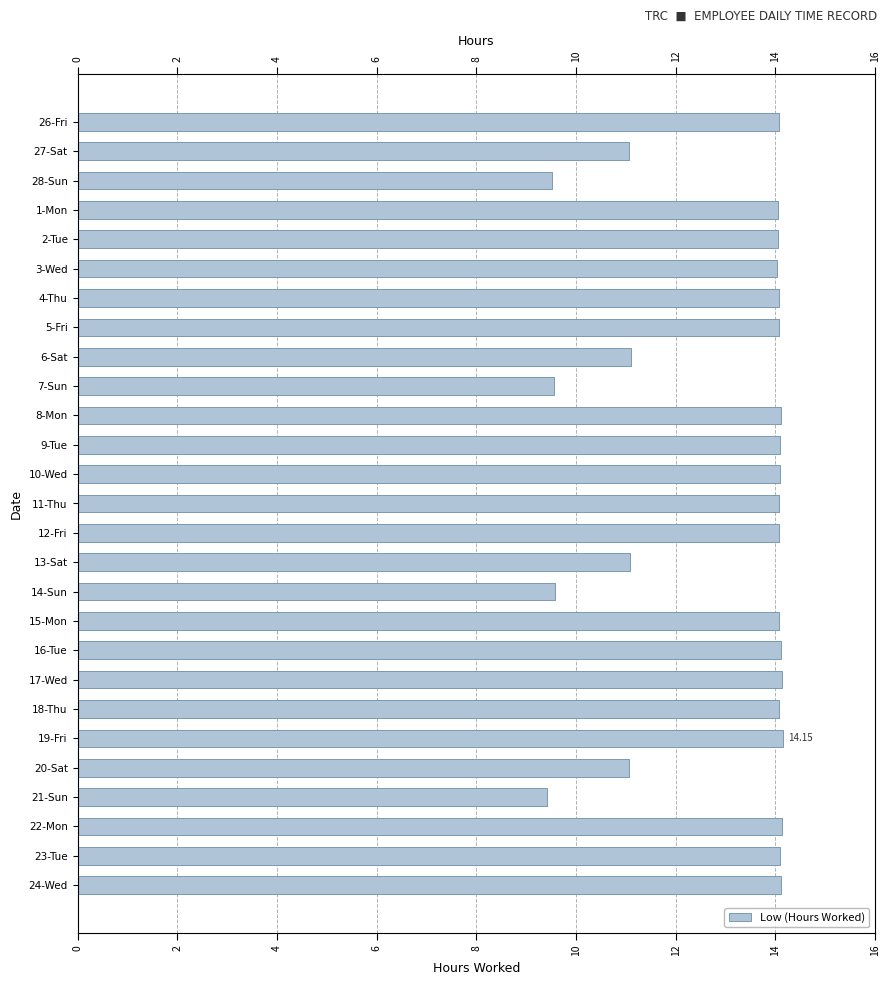

What is the label of the 17th bar from the right?

8-Mon